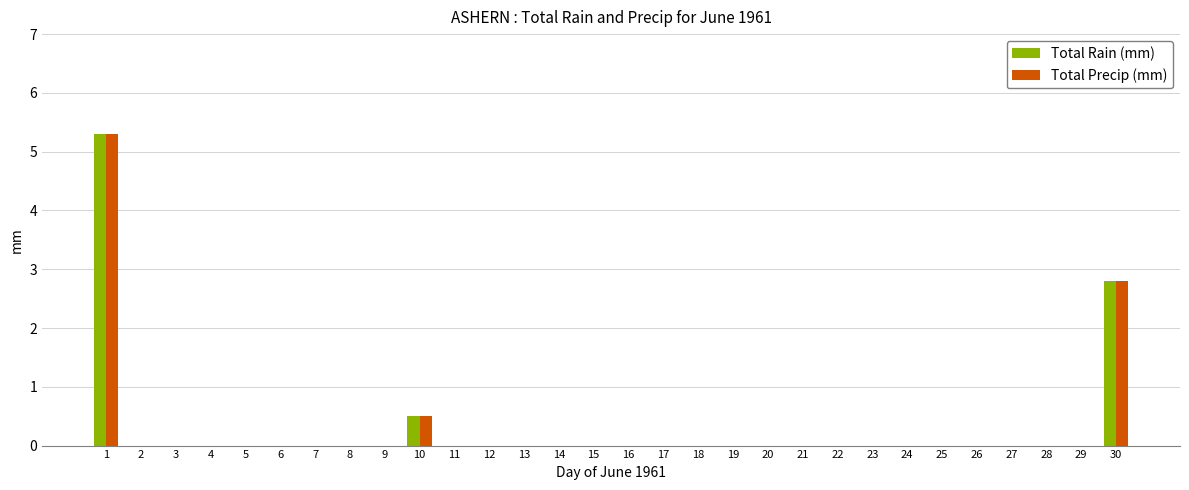

Is it true that Total Precip (mm) equals 0.0 at 21?

True